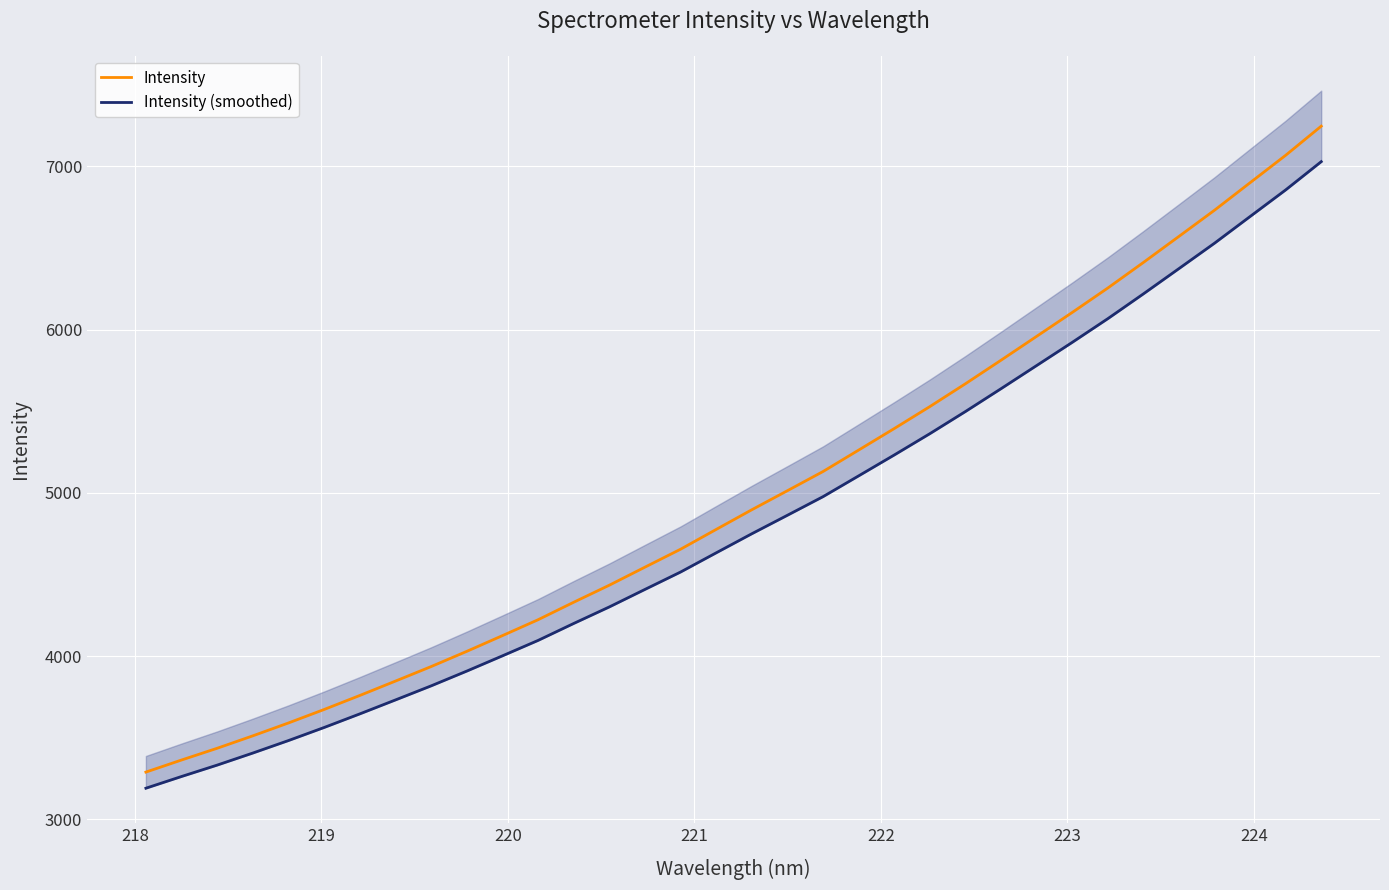

Between 218 and 219, which is larger?

219